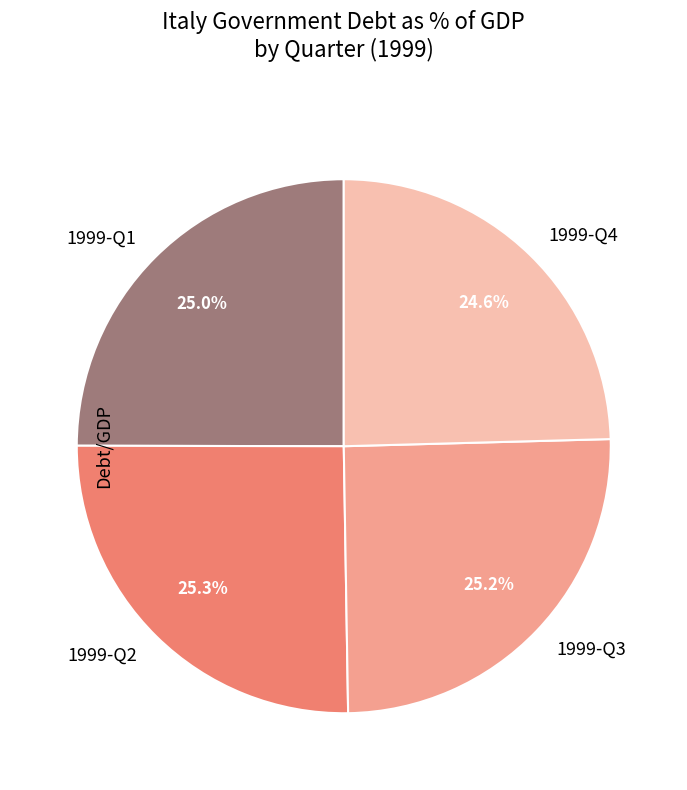

Which has a higher value, 1999-Q2 or 1999-Q4?

1999-Q2